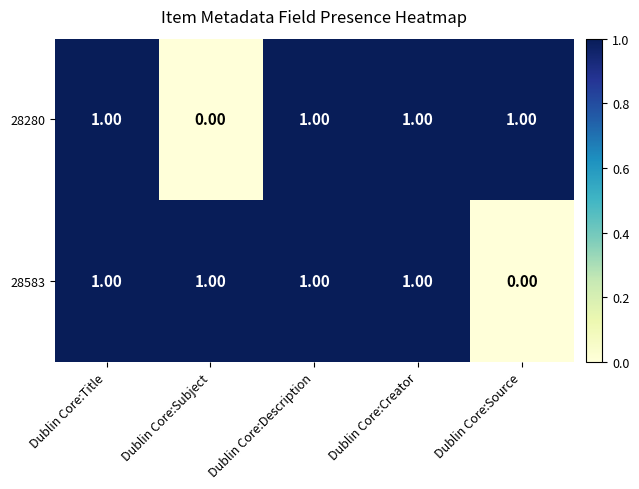

At Dublin Core:Subject, list the series in order from largest to smallest.

28583, 28280